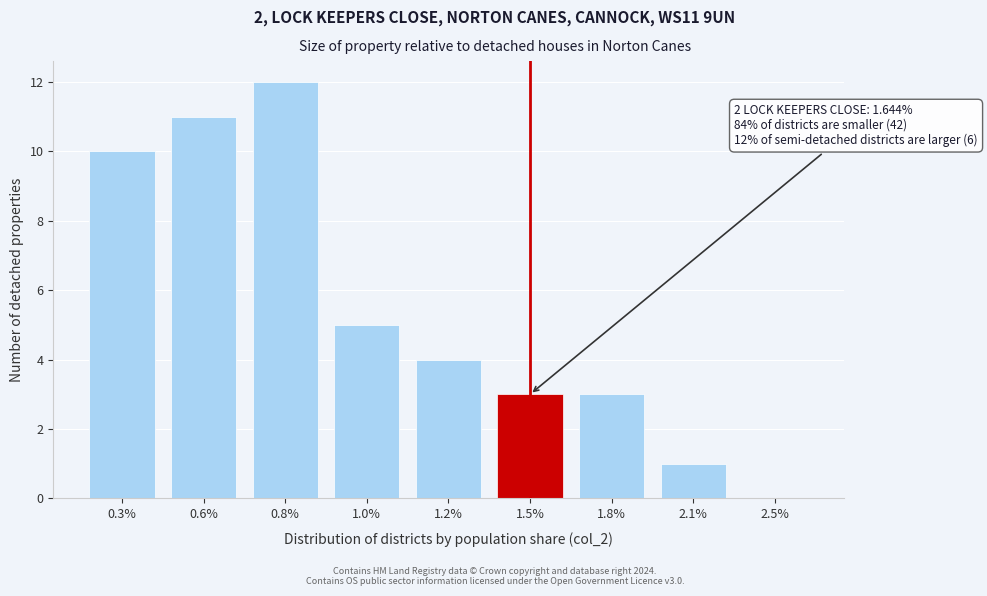

Reading right to left, what are all the values shown in this chart?

2.5%=0	2.1%=1	1.8%=3	1.5%=3	1.2%=4	1.0%=5	0.8%=12	0.6%=11	0.3%=10